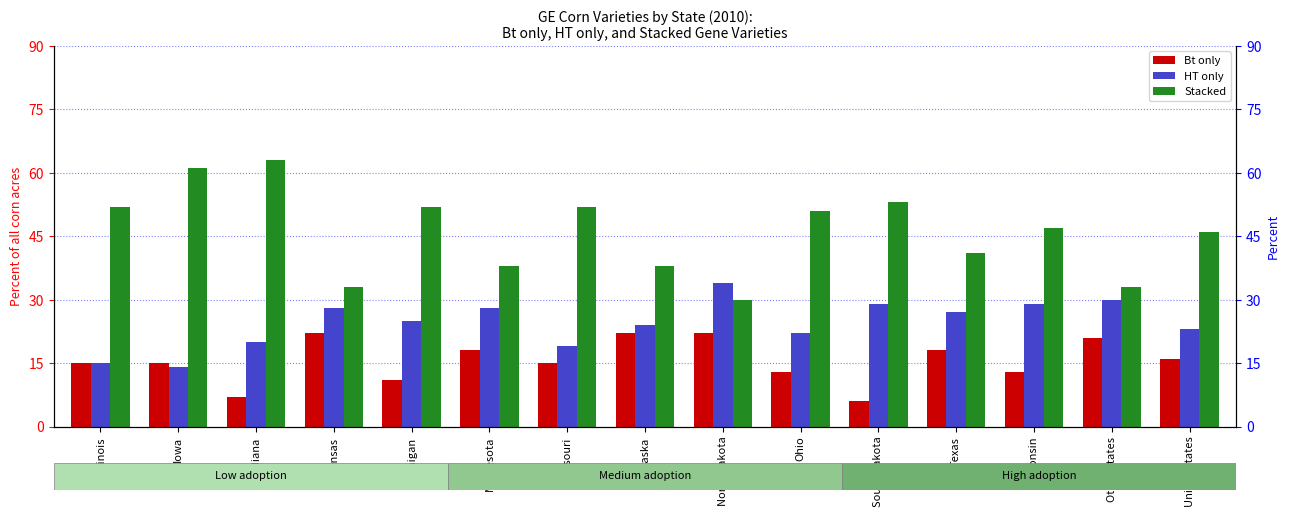

What is the maximum value shown in the chart?

63